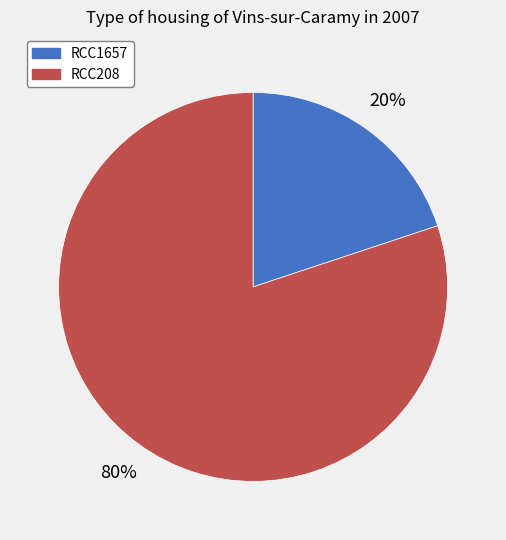

Which slice is the largest?

RCC208